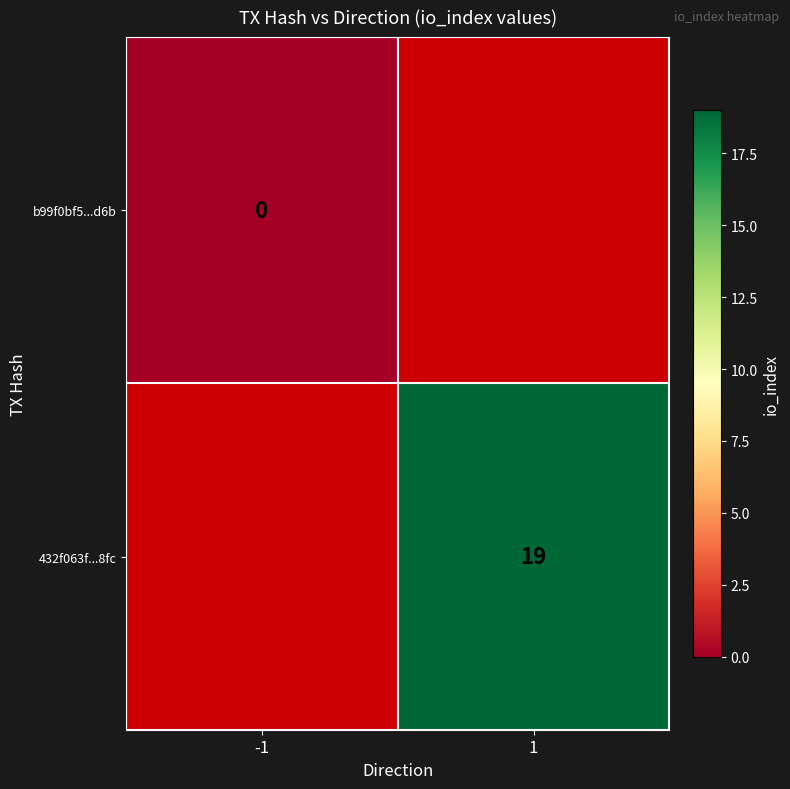

Which category has the lowest value across all series?

-1